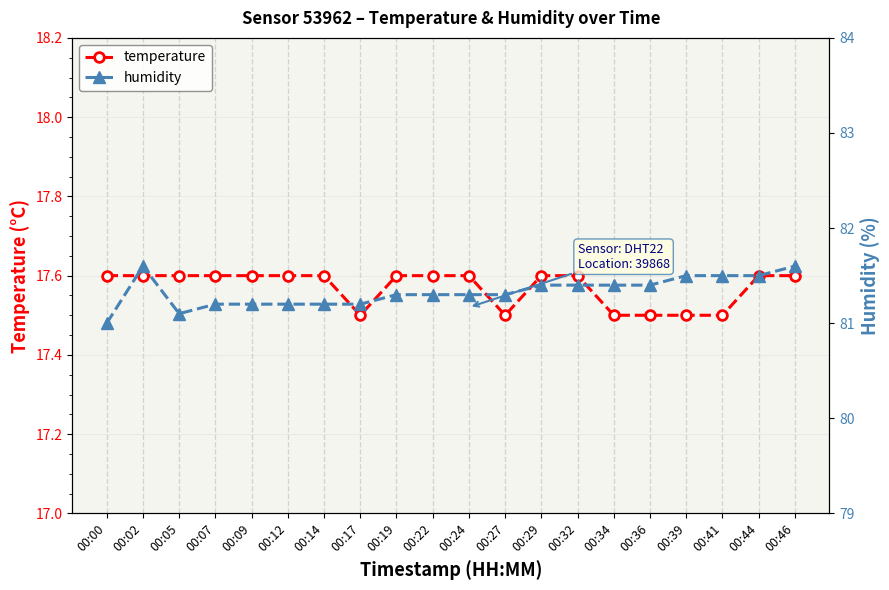

Reading right to left, list all the values displayed in this chart.

temperature: 17.6	17.6	17.5	17.5	17.5	17.5	17.6	17.6	17.5	17.6	17.6	17.6	17.5	17.6	17.6	17.6	17.6	17.6	17.6	17.6
humidity: 81.6	81.5	81.5	81.5	81.4	81.4	81.4	81.4	81.3	81.3	81.3	81.3	81.2	81.2	81.2	81.2	81.2	81.1	81.6	81.0